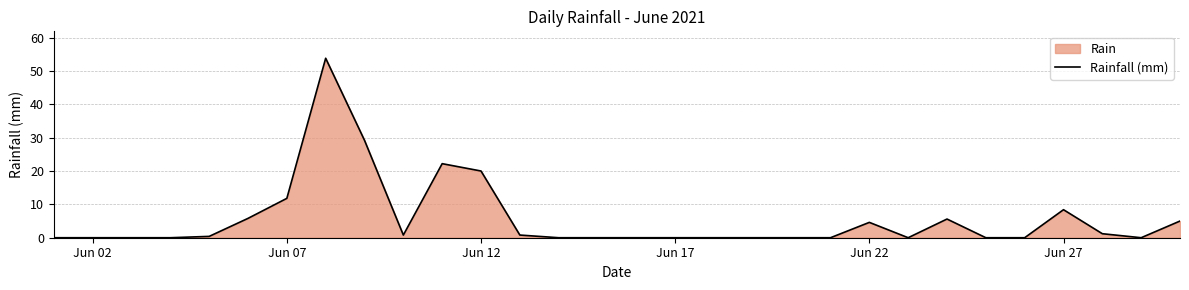

What is the greatest value displayed?

53.8